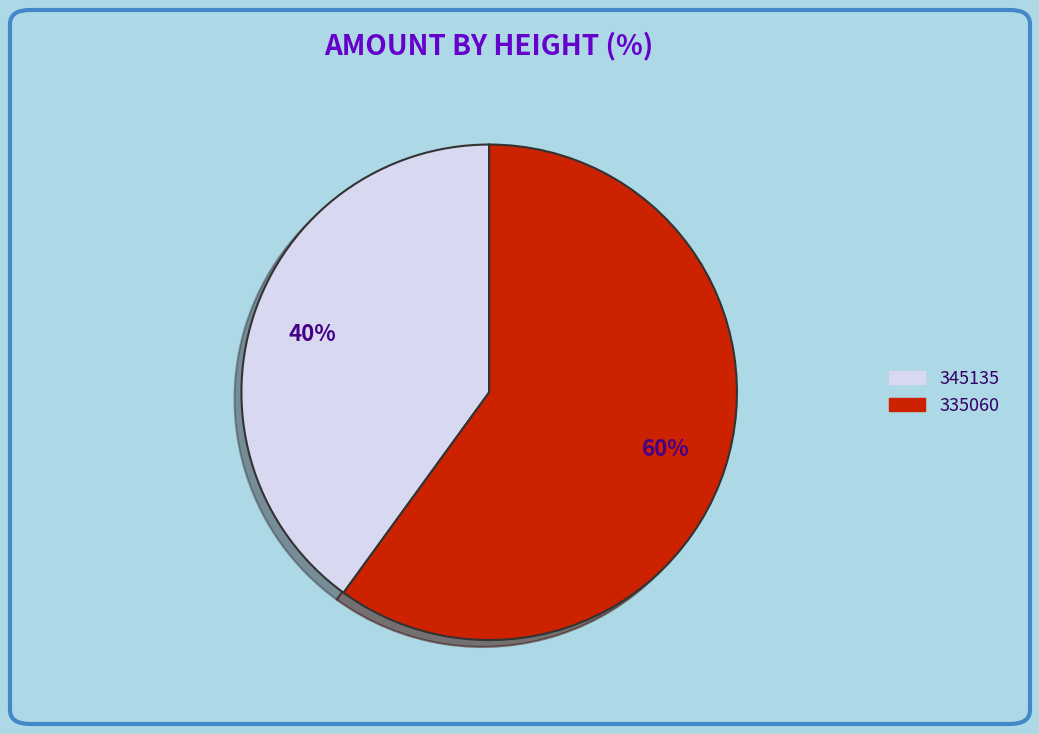

What is the ratio of the value at 345135 to the value at 335060?

0.7